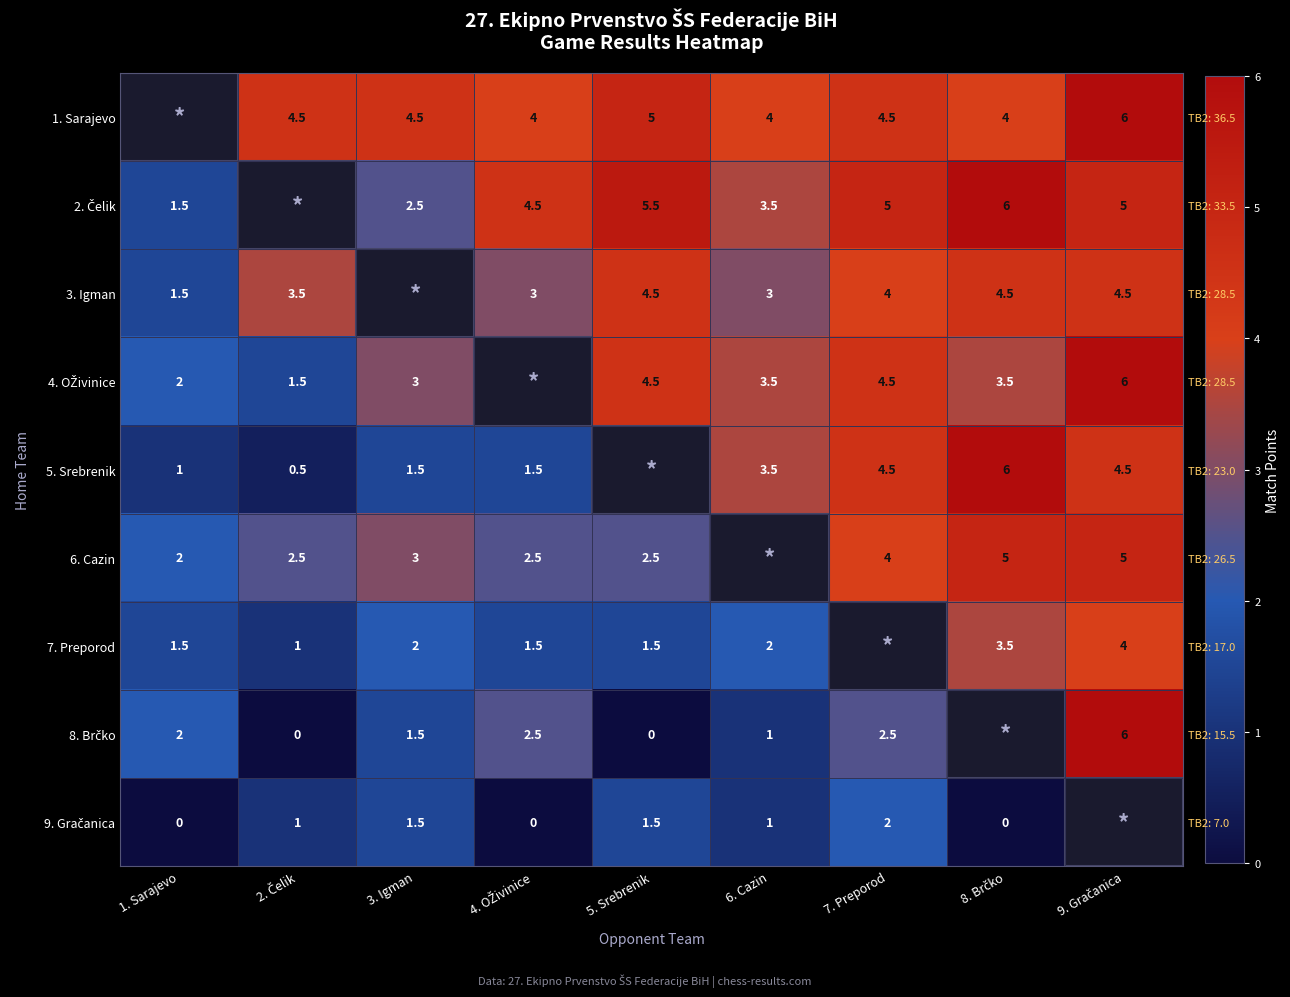

What is the maximum value shown in the chart?

6.0